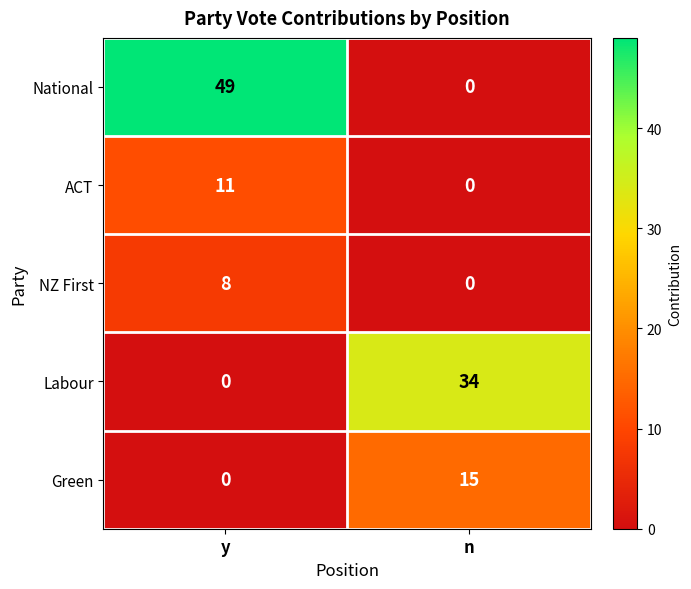

Which category has the highest value in the NZ First series?

y